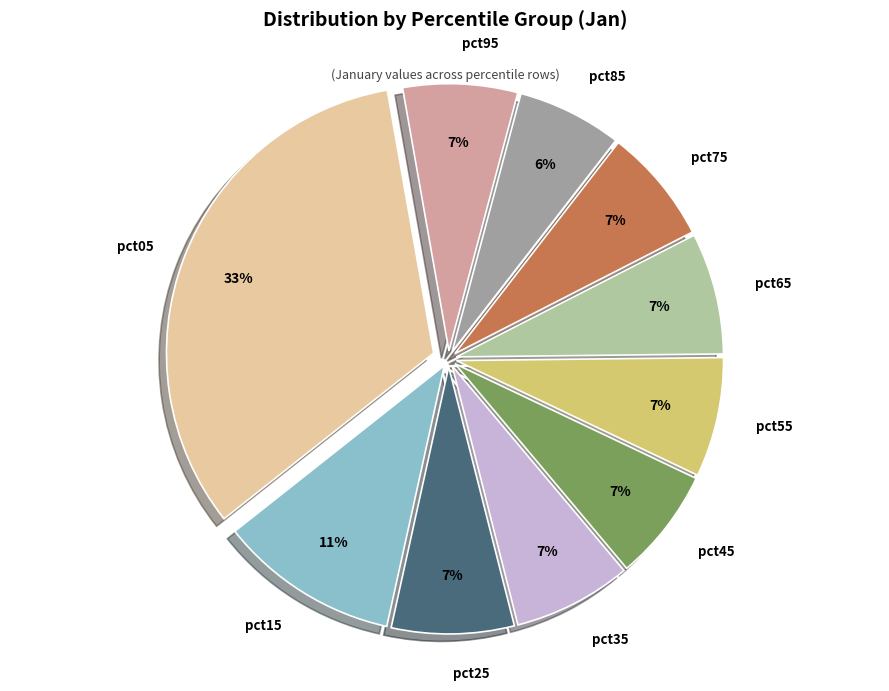

How many slices are in this pie chart?

10